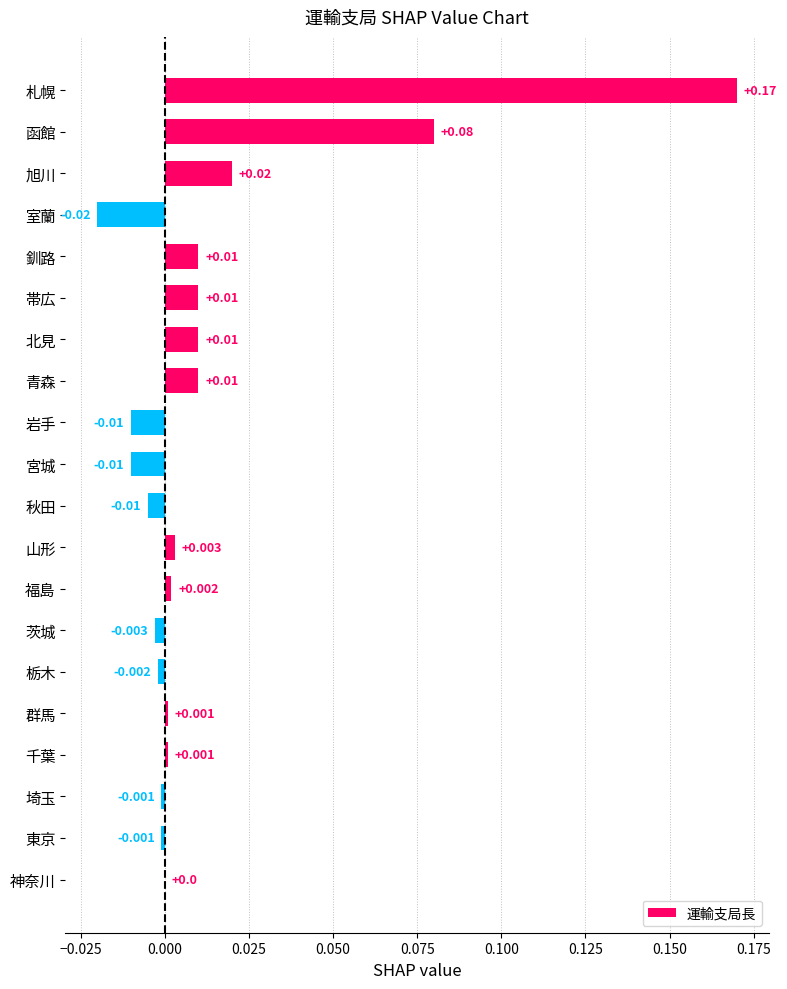

Between 茨城 and 福島, which is larger?

福島